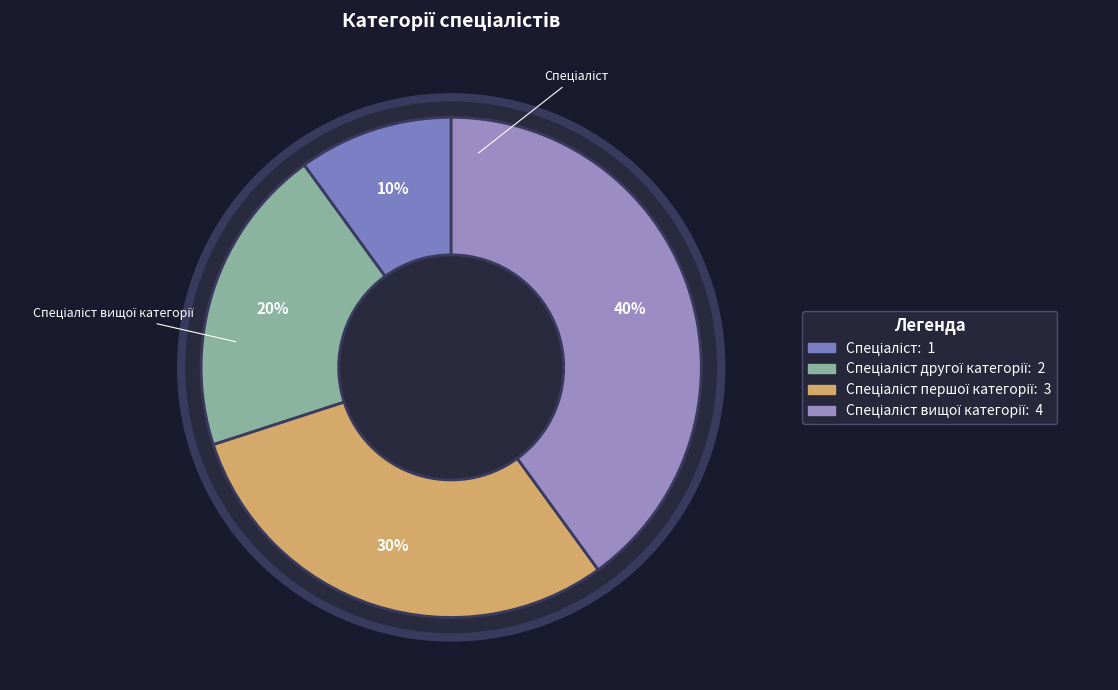

Rank the categories by value from lowest to highest.

Спеціаліст, Спеціаліст другої категорії, Спеціаліст першої категорії, Спеціаліст вищої категорії